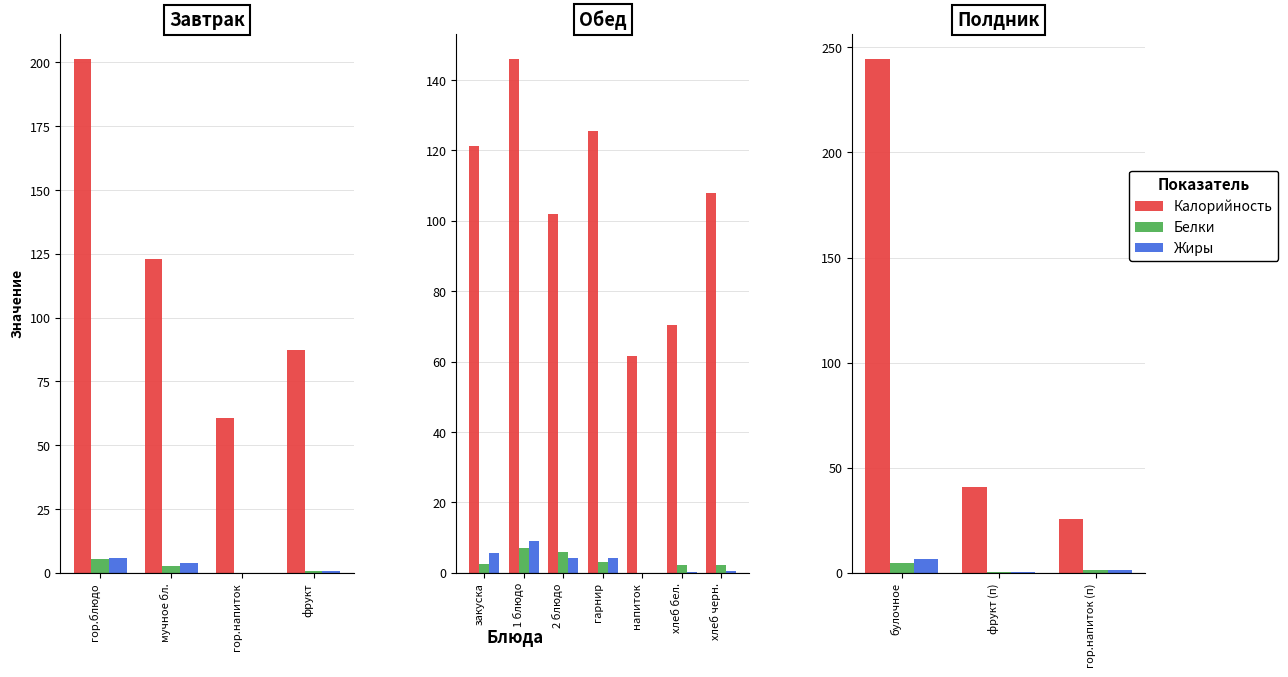

What position from the left is гор.напиток (п)?

3